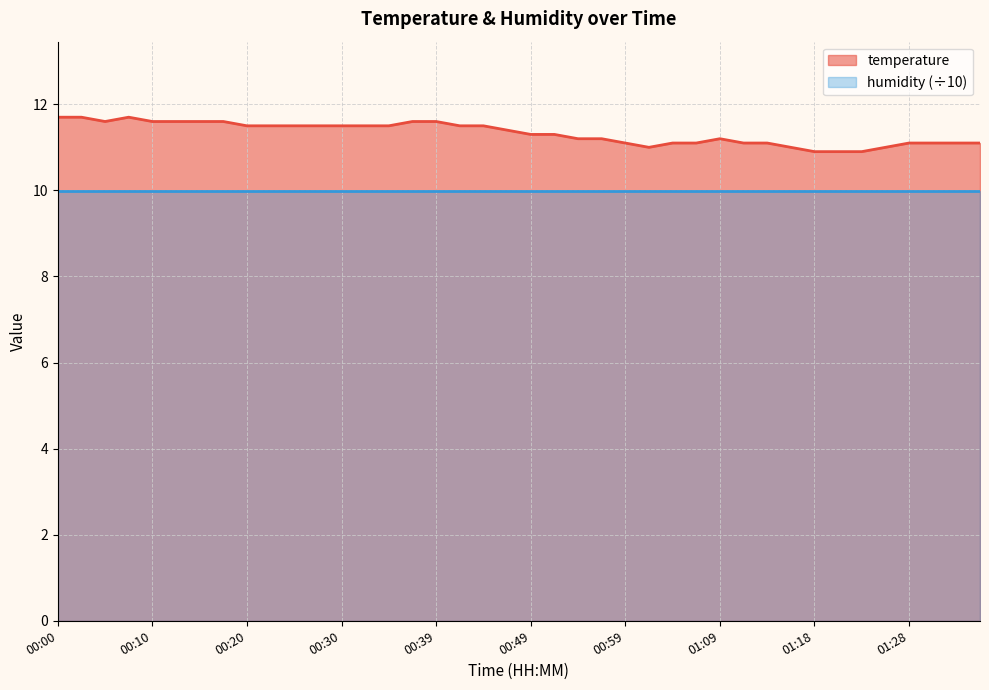

What is the label of the 3rd point from the left?

00:05